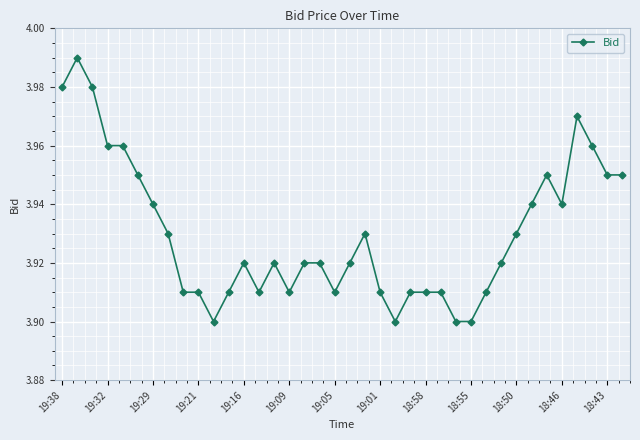

Count the values in the range 3 to 4.

38